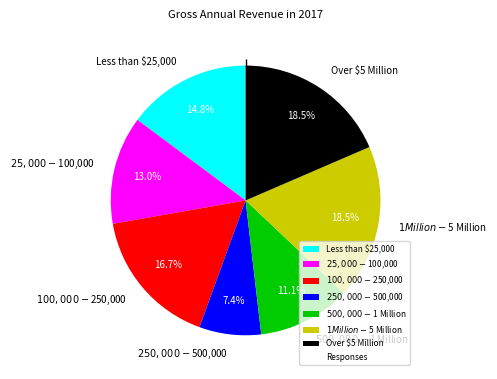

What percentage is the $100,000 - $250,000 slice, to the nearest percent?

17%